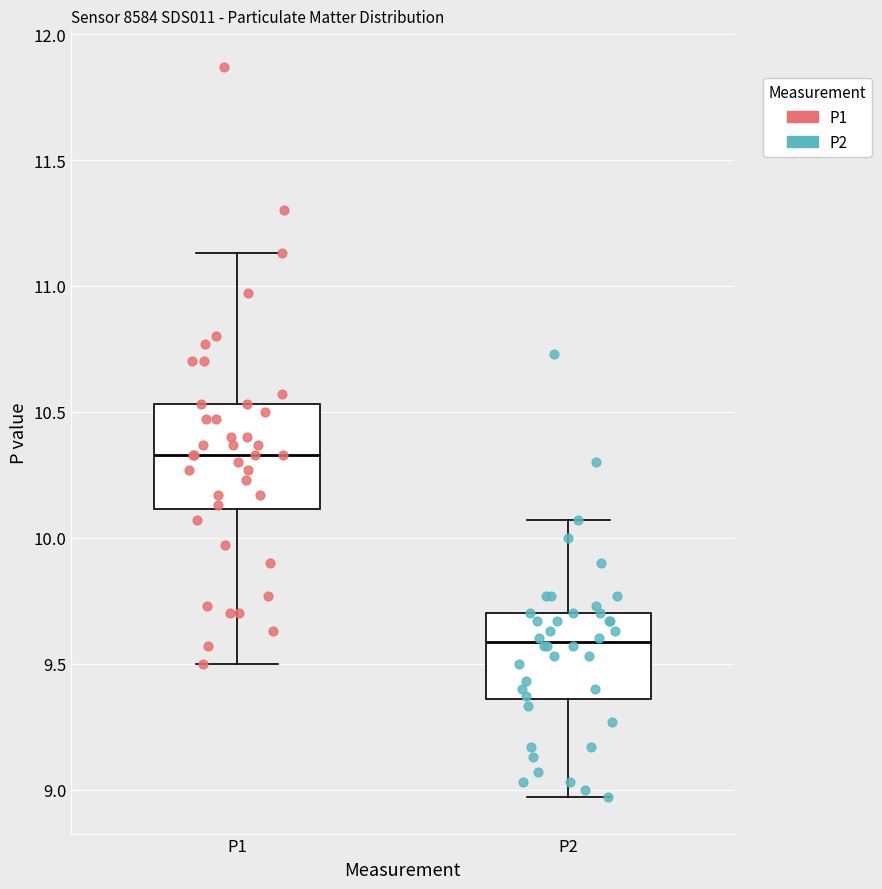

Which box's median line is the lowest?

P2